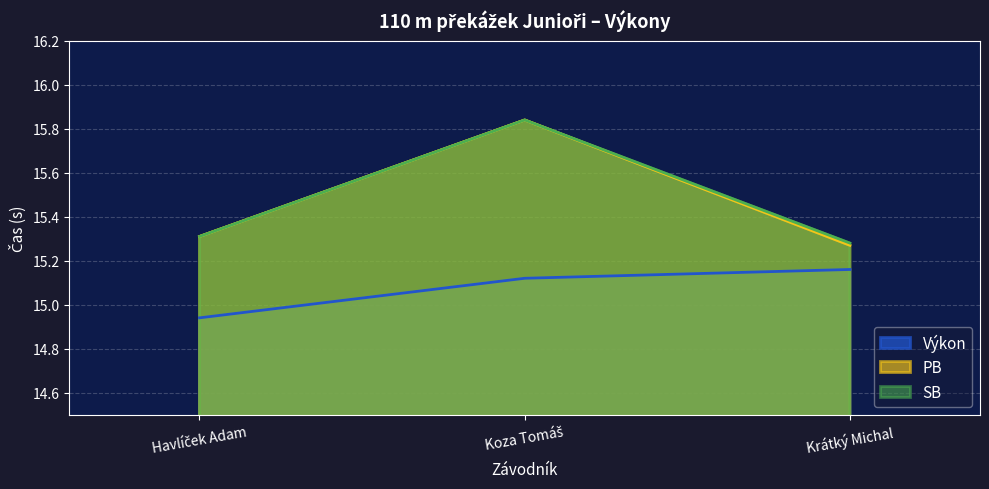

How many lines are shown in the chart?

3